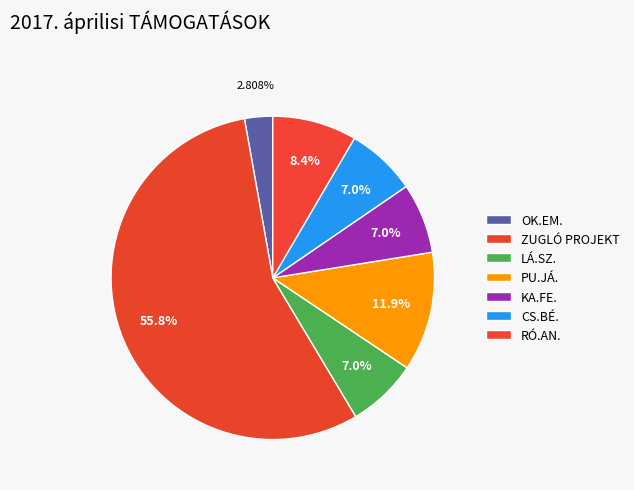

What is the change in value from ZUGLÓ PROJEKT to RÓ.AN.?

-292890